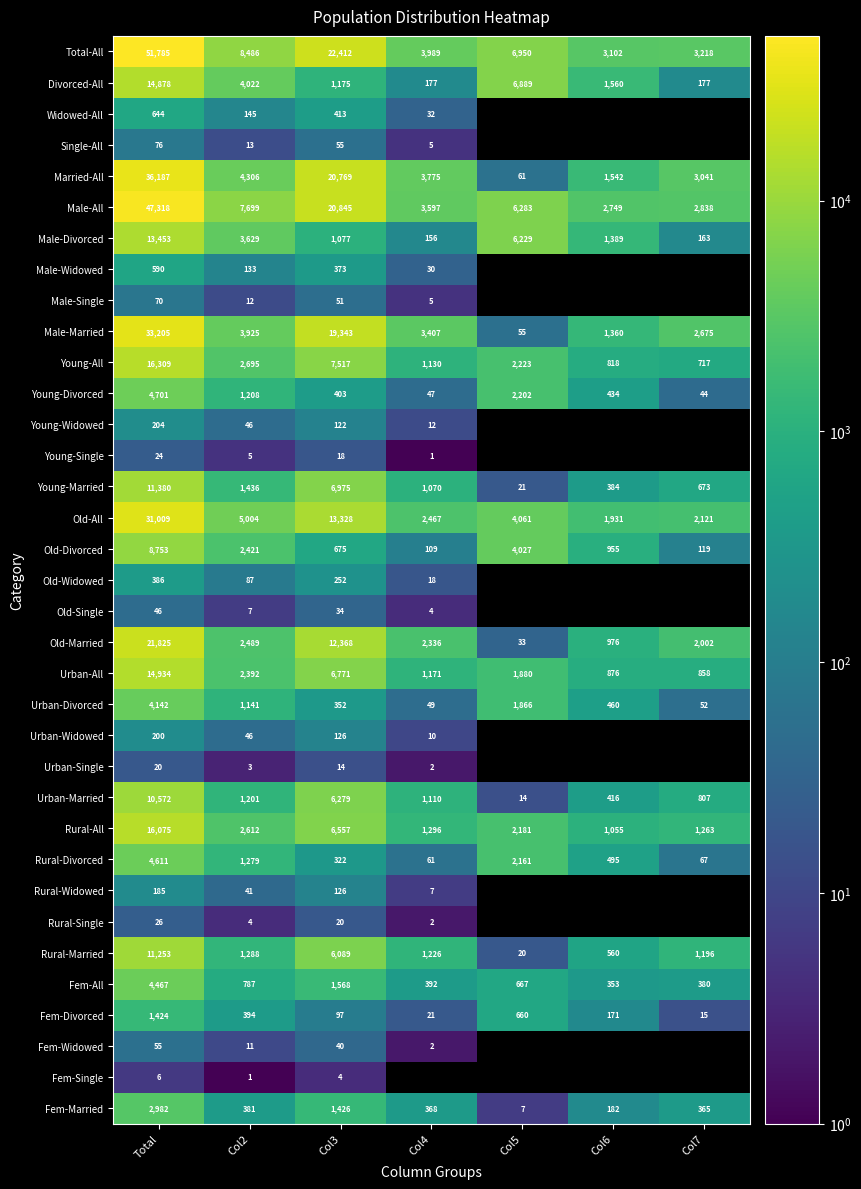

At which label does Total-All reach its minimum?

Col6